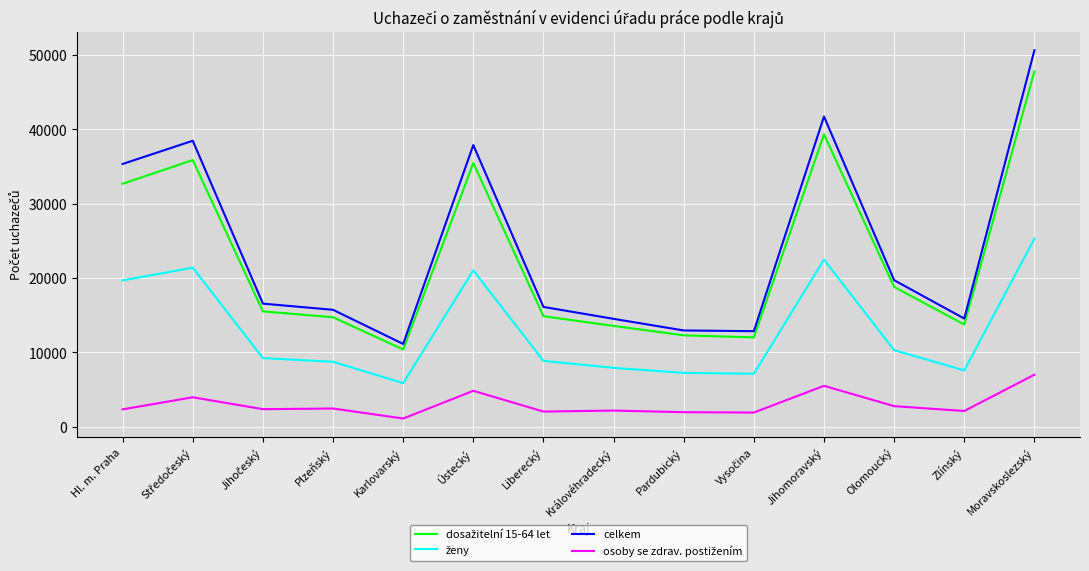

What is the difference between the maximum and minimum values in the celkem series?

39509